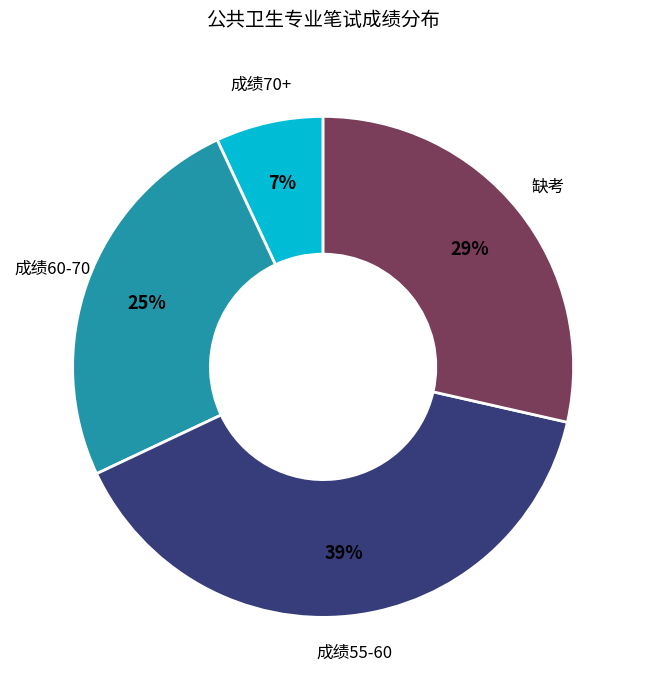

To the nearest percent, what is the average slice percentage?

25%